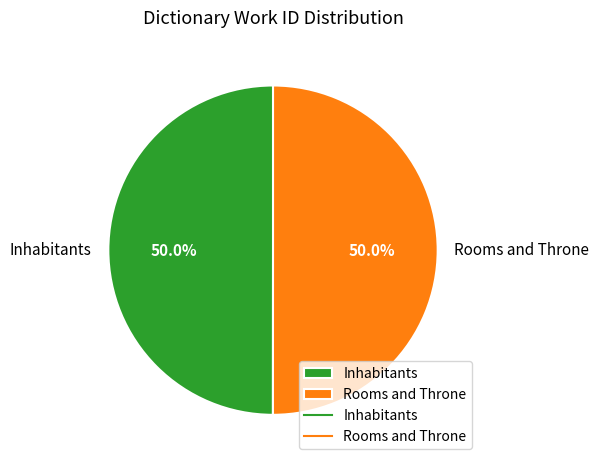

What percentage is the Rooms and Throne slice, to the nearest percent?

50%